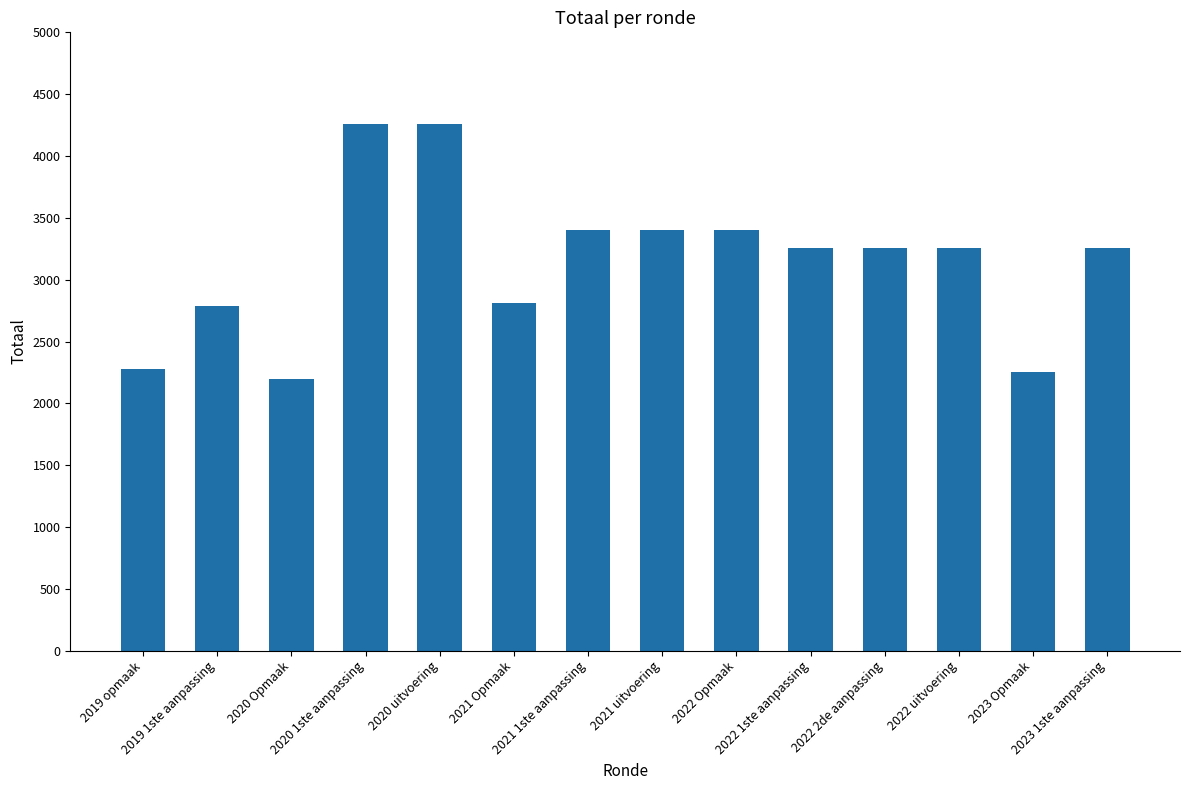

What is the sum of all values?

44077